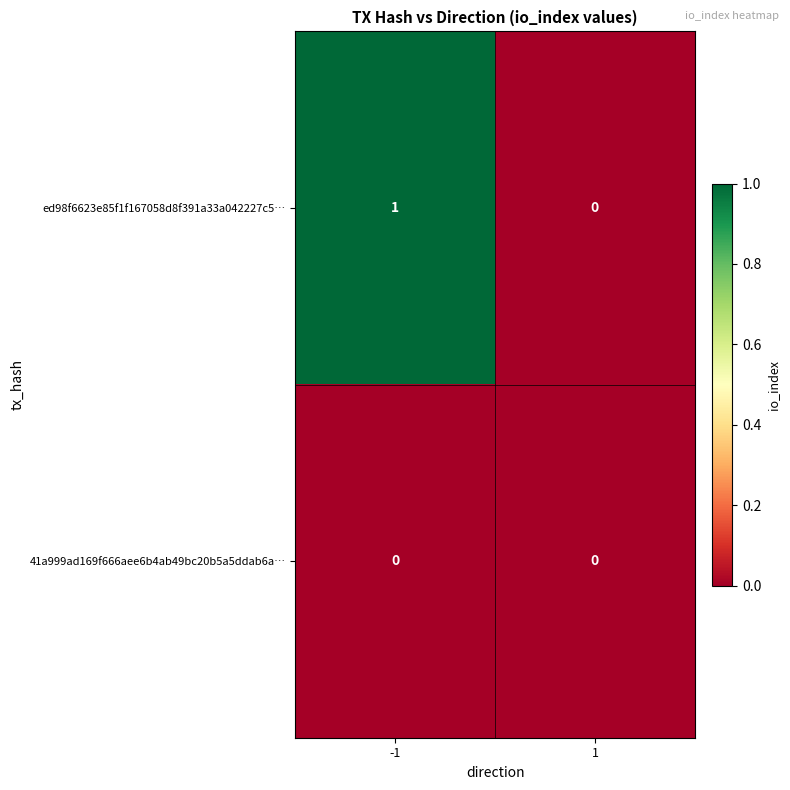

Which series has the largest total across all categories?

ed98f6623e85f1f167058d8f391a33a042227c5…